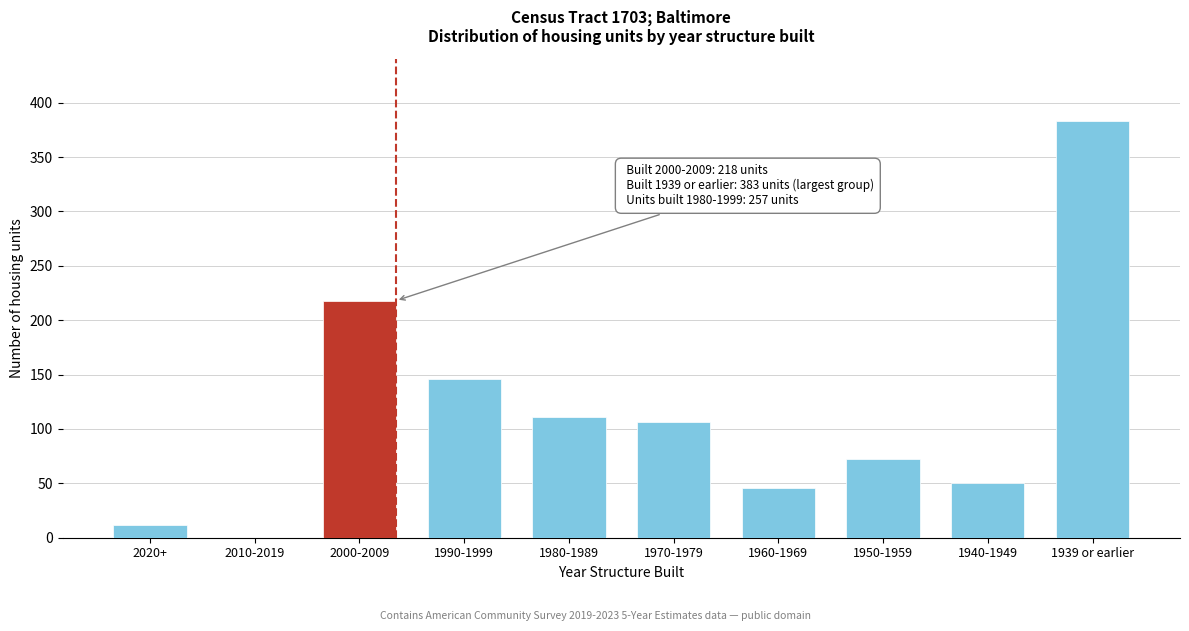

Reading left to right, what are all the values shown in this chart?

2020+=12	2010-2019=0	2000-2009=218	1990-1999=146	1980-1989=111	1970-1979=106	1960-1969=46	1950-1959=72	1940-1949=50	1939 or earlier=383